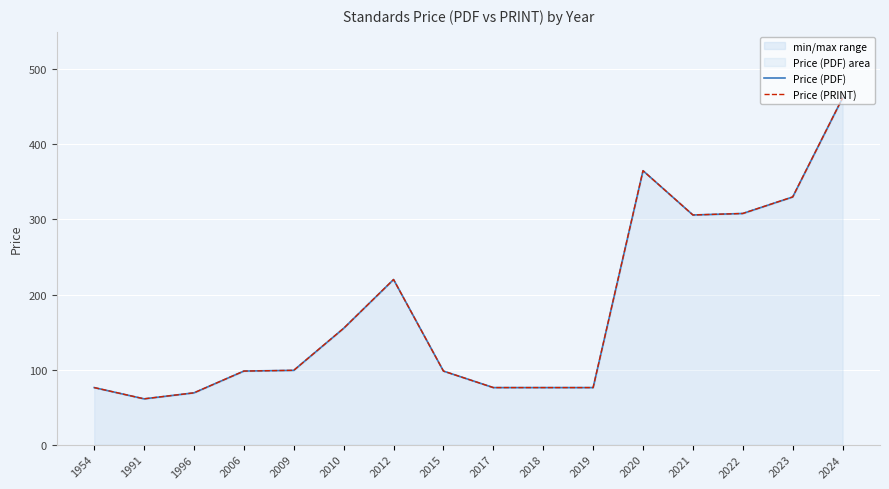

Rank the series at 2017 from highest to lowest value.

Price (PDF), Price (PRINT)